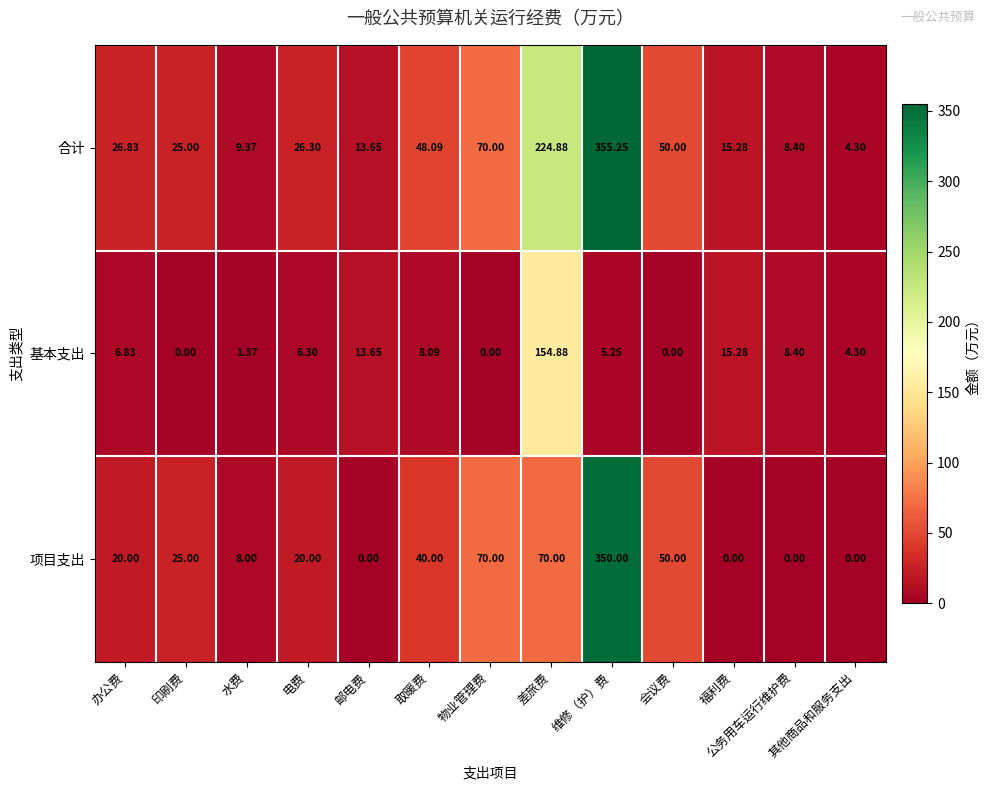

Count the number of data series in this chart.

3